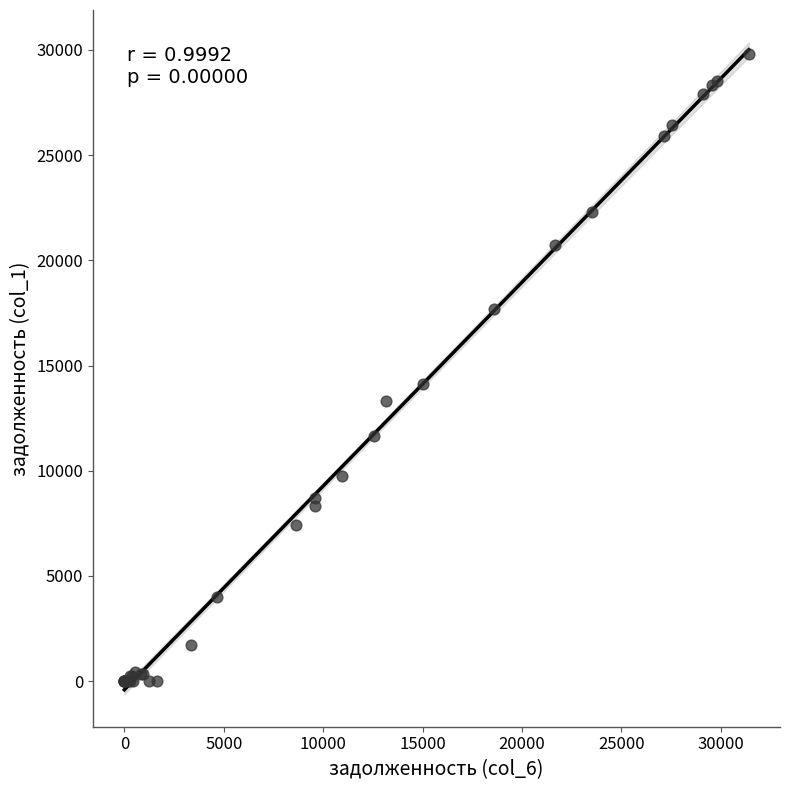

What Y value in the scatter plot is closest to 14899?

14109.6